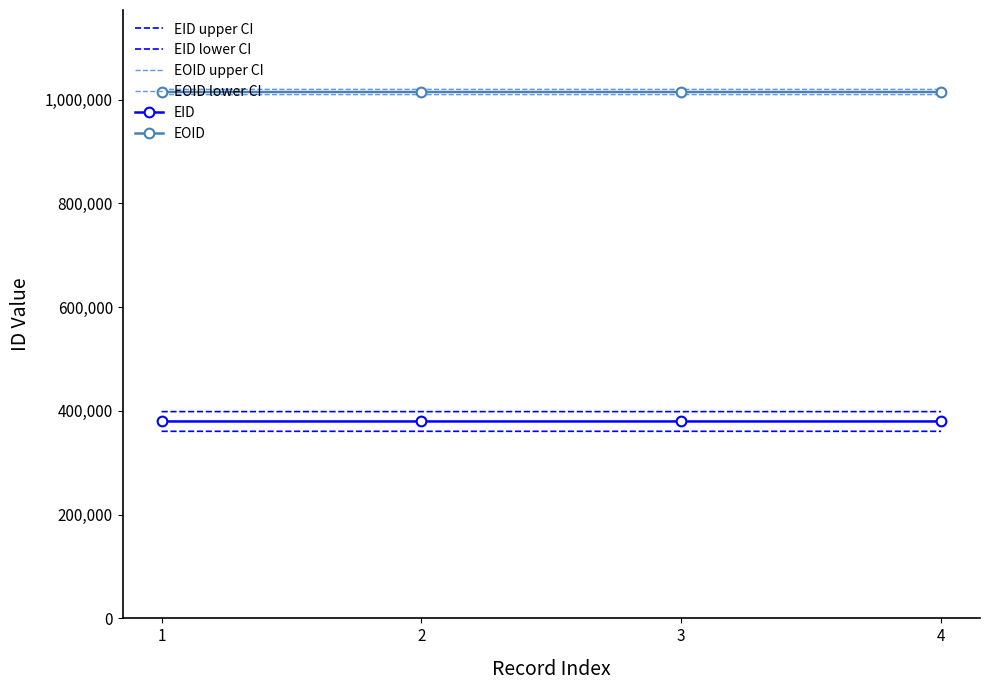

What is the difference between the EOID upper CI values at 2 and 4?

5.0